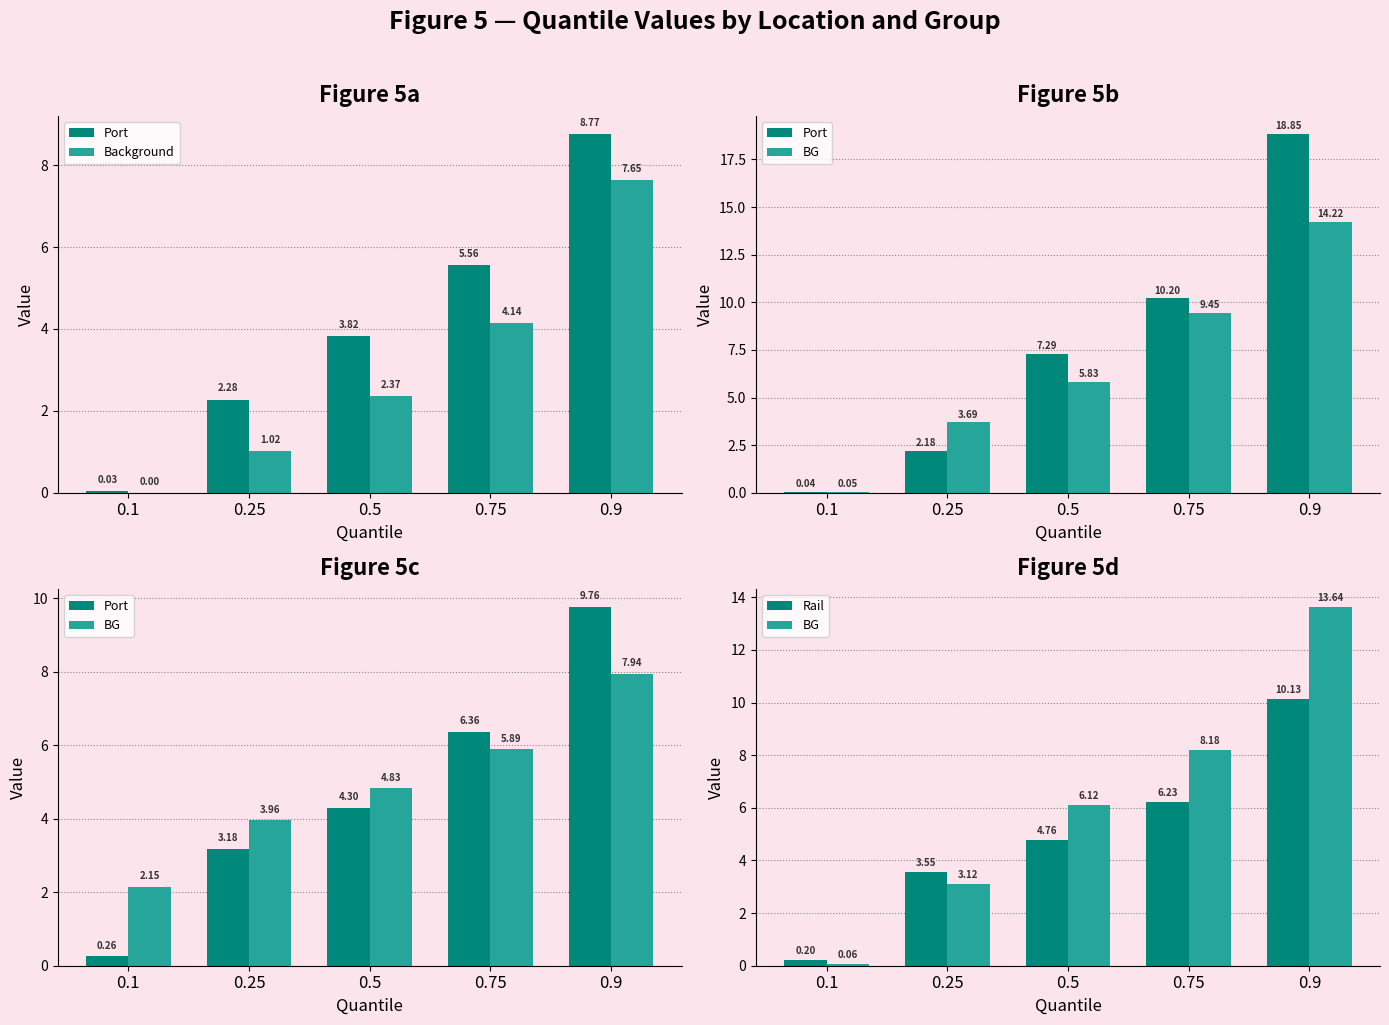

What is the label of the 1st bar from the left?

0.1